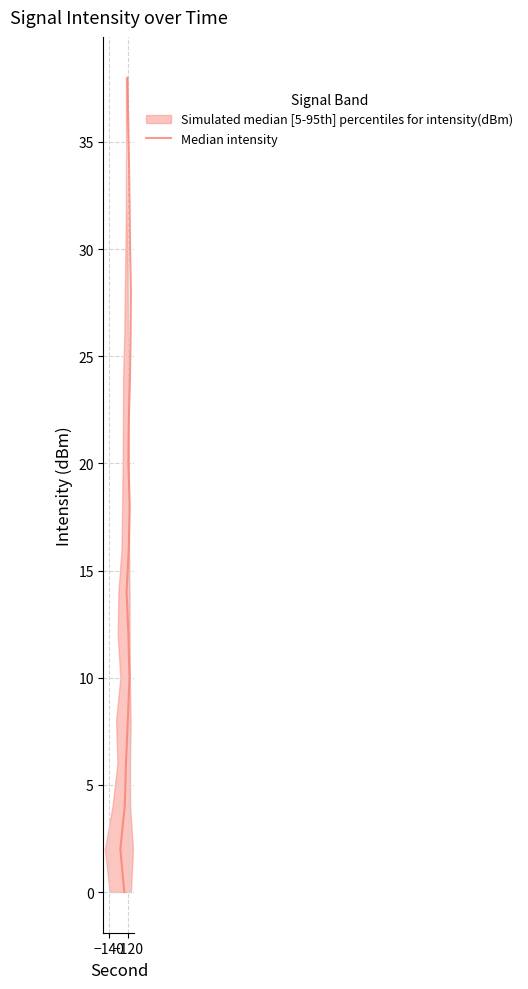

What position from the right is −120?

18